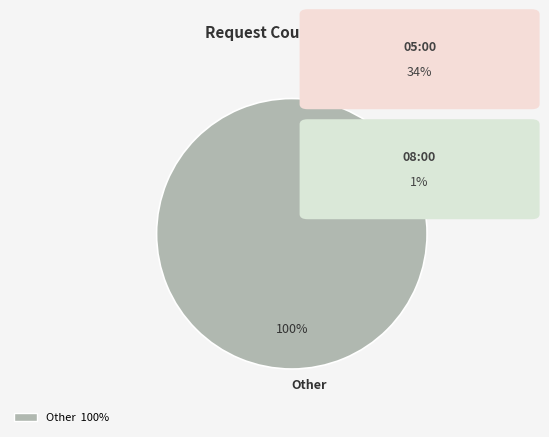

What percentage is the Other slice, to the nearest percent?

100%